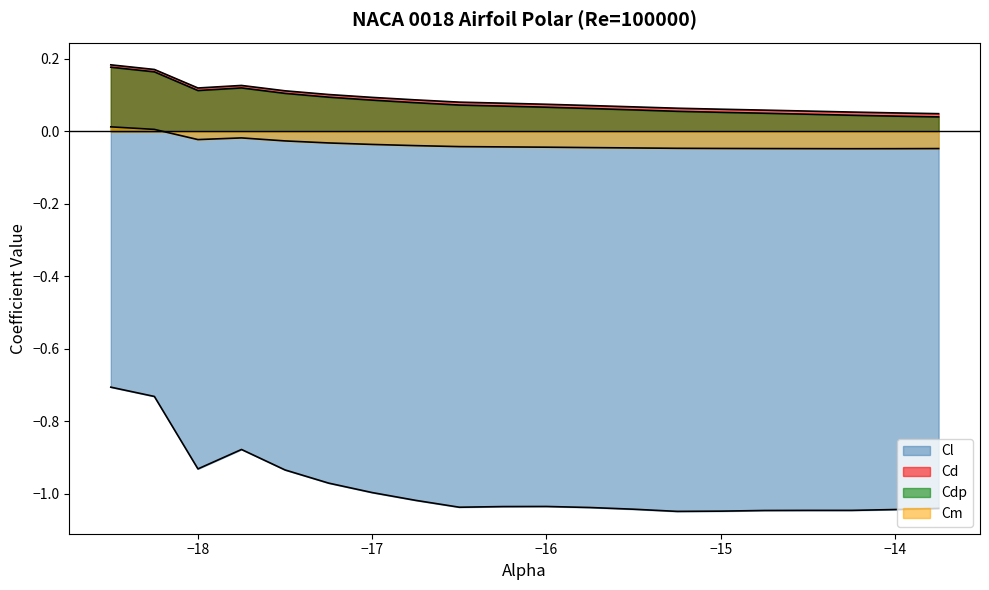

True or false: Cd and Cm intersect in this chart.

False